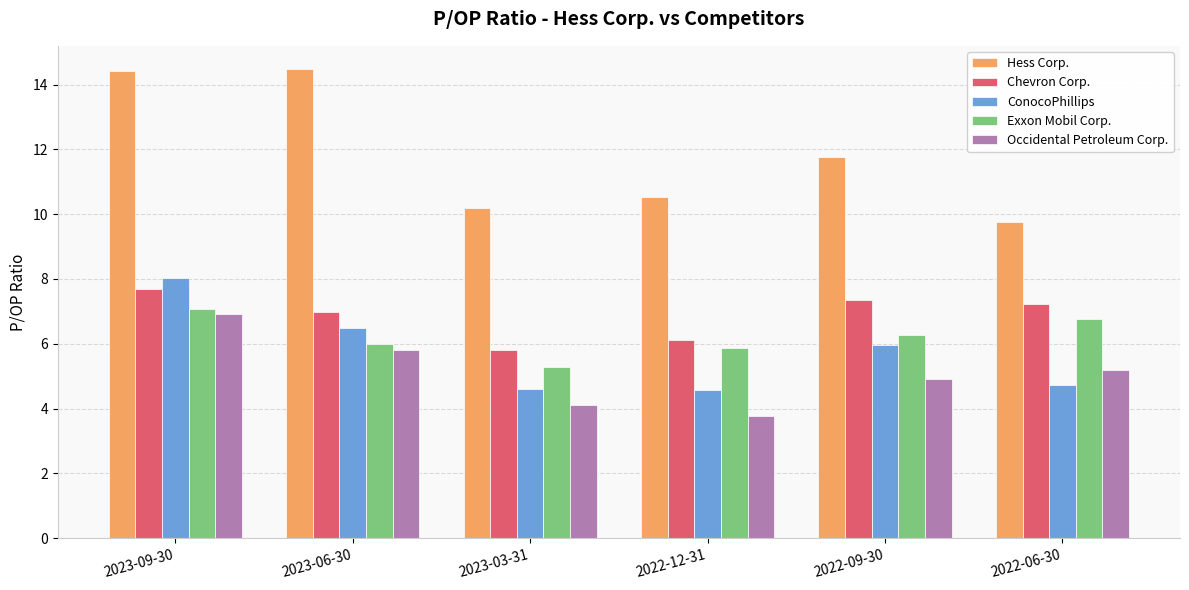

The ConocoPhillips series shows 6.5 at 2023-06-30. True or false?

True